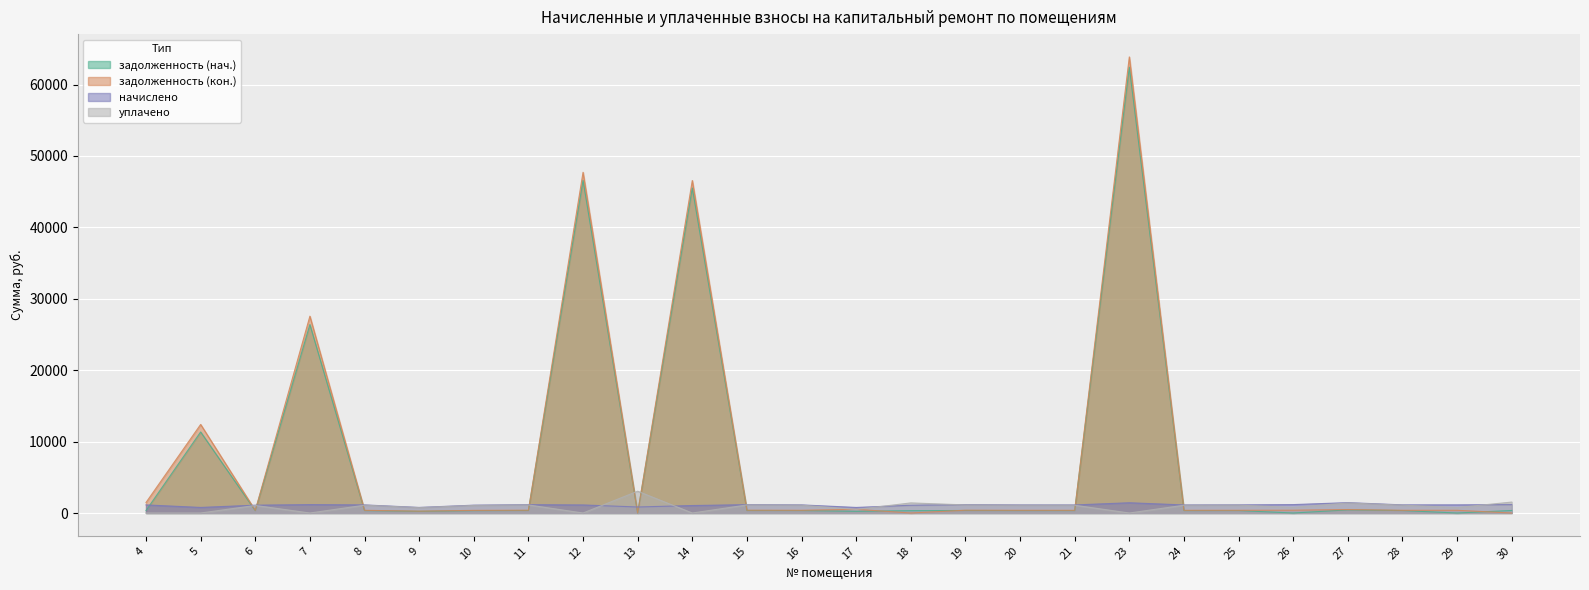

After their last crossing, which series has the higher values: задолженность (нач.) or задолженность (кон.)?

задолженность (нач.)